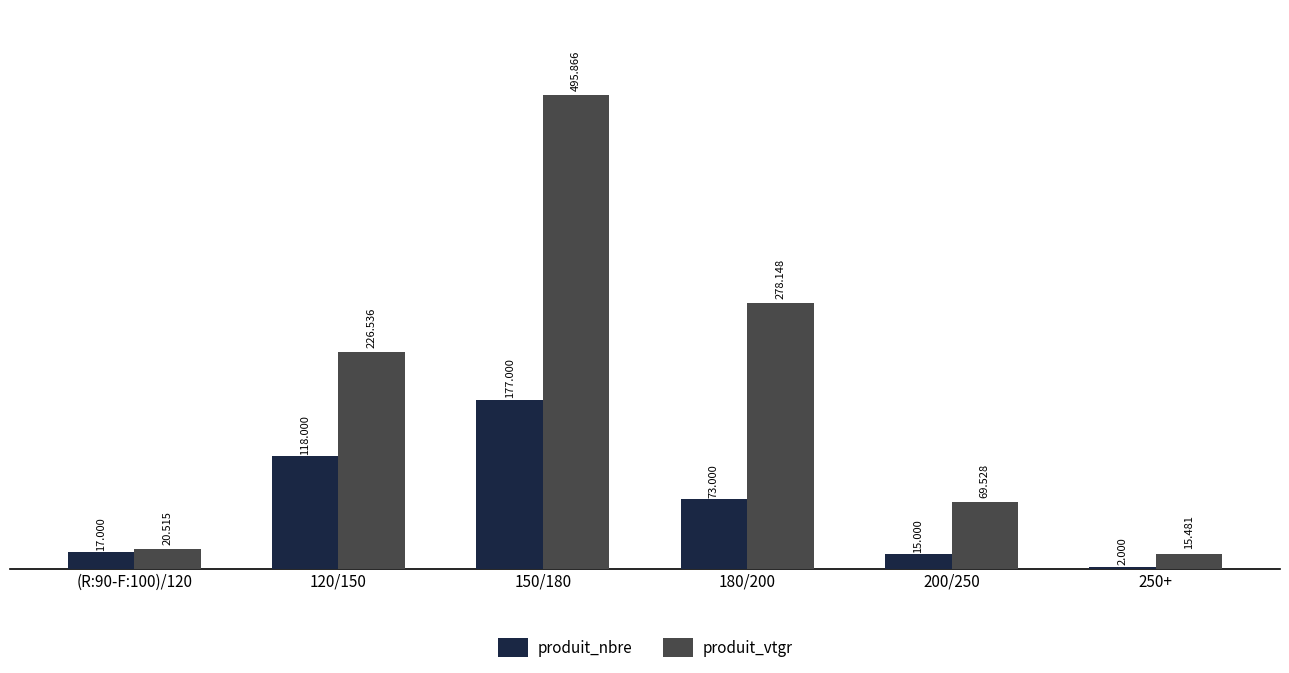

Rank the series at 200/250 from highest to lowest value.

produit_vtgr, produit_nbre